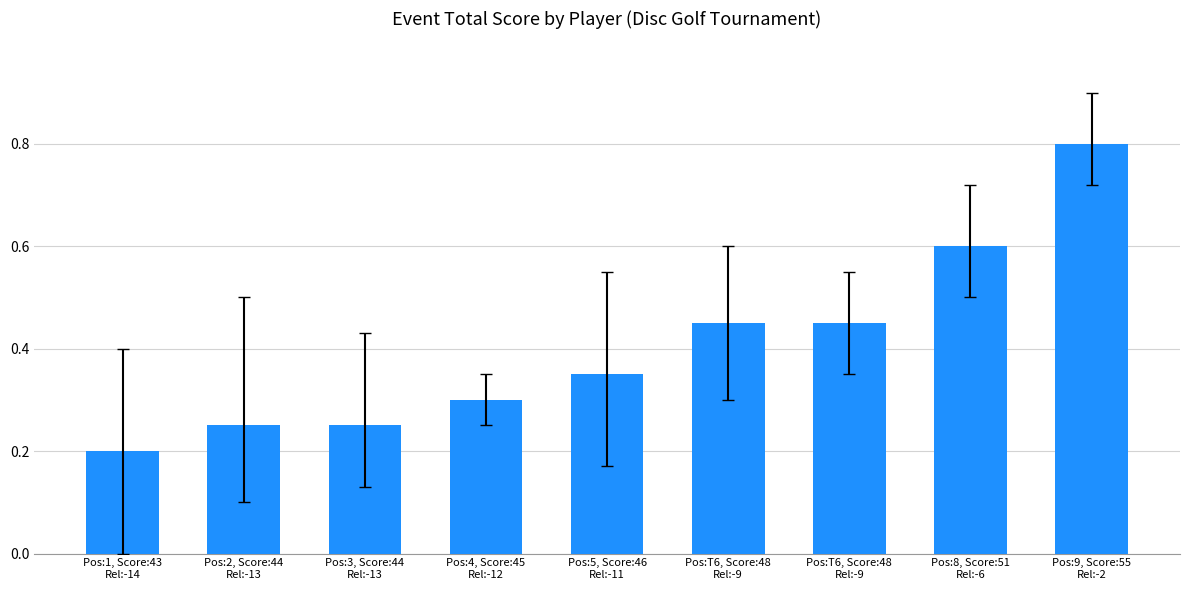

How many distinct data groups are displayed?

1